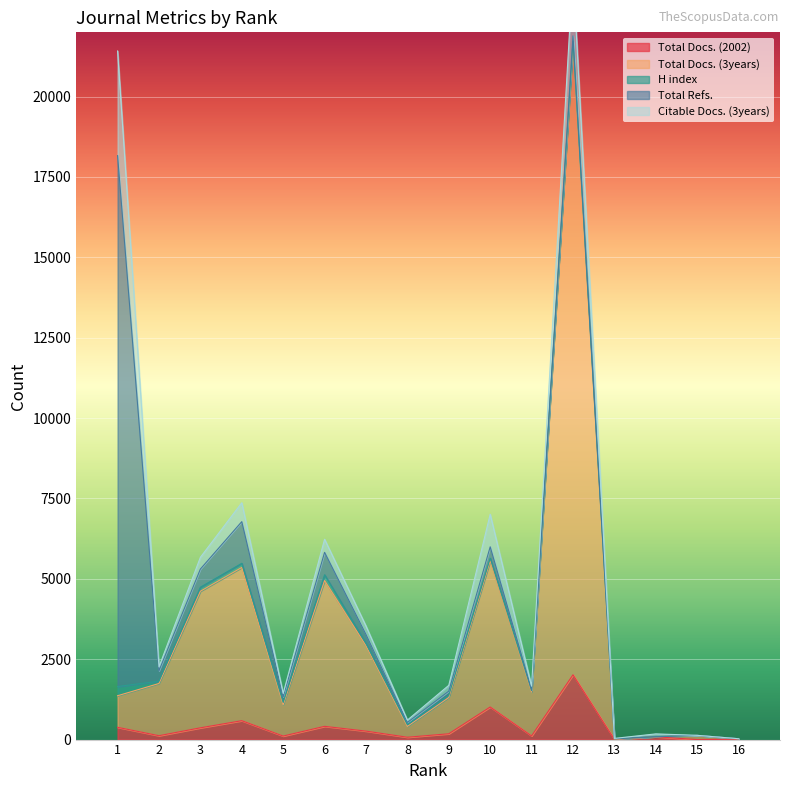

Reading left to right, extract all data points from this chart.

Total Docs. (2002): 382	121	366	588	110	412	264	73	181	1014	115	2016	10	88	0	12
Total Docs. (3years): 982	1624	4248	4766	976	4535	2659	337	1129	4548	1363	19669	0	0	130	12
H index: 287	73	126	129	70	179	64	51	65	79	44	37	14	2	2	3
Total Refs.: 16514	323	564	1296	174	699	282	72	132	355	24	168	3	0	0	0
Citable Docs. (3years): 3255	121	365	588	105	407	264	73	181	1014	114	1995	10	87	0	0